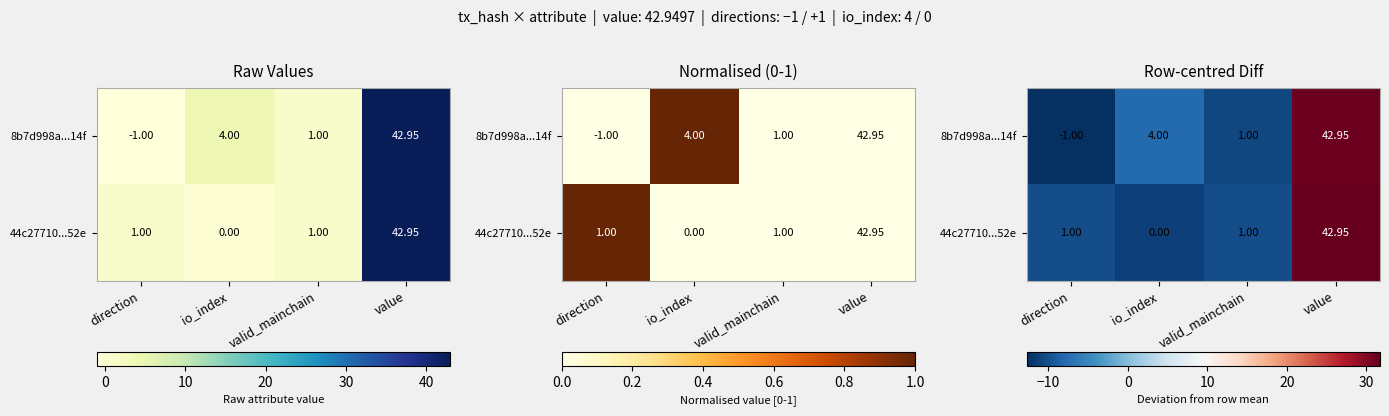

Between direction and io_index, which series saw the biggest shift?

8b7d998a...14f